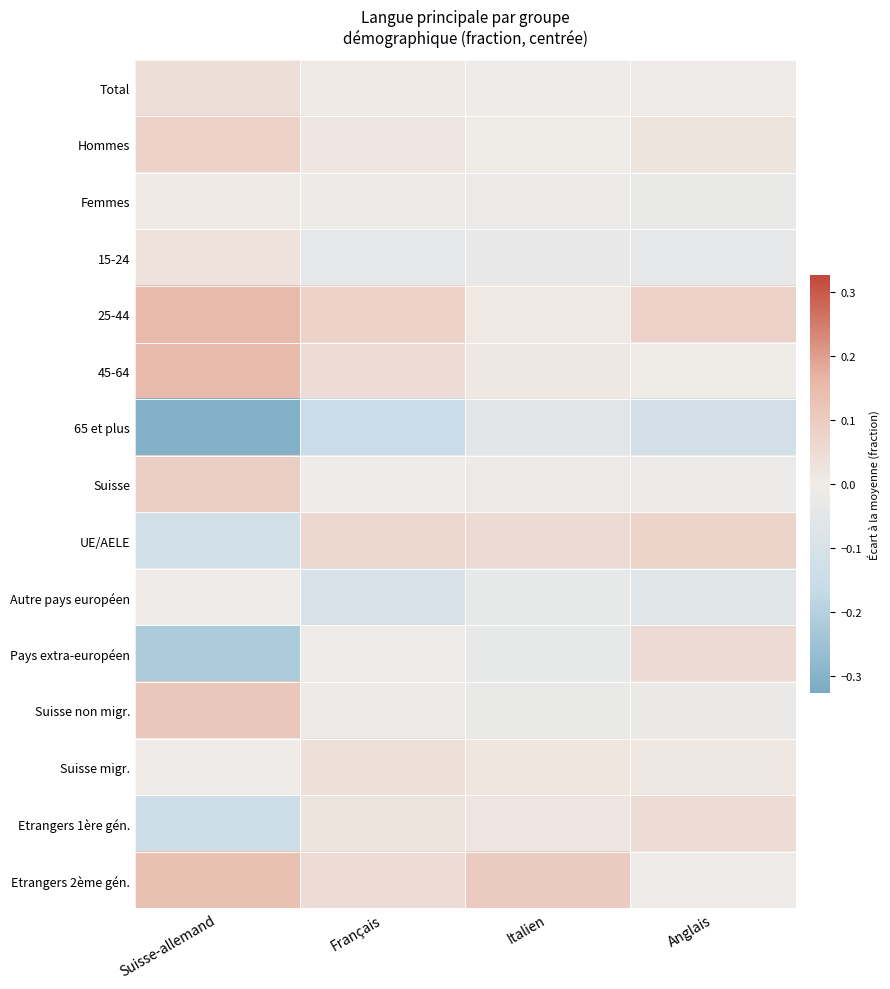

Which series changed the most between Suisse-allemand and Français?

Pays extra-européen